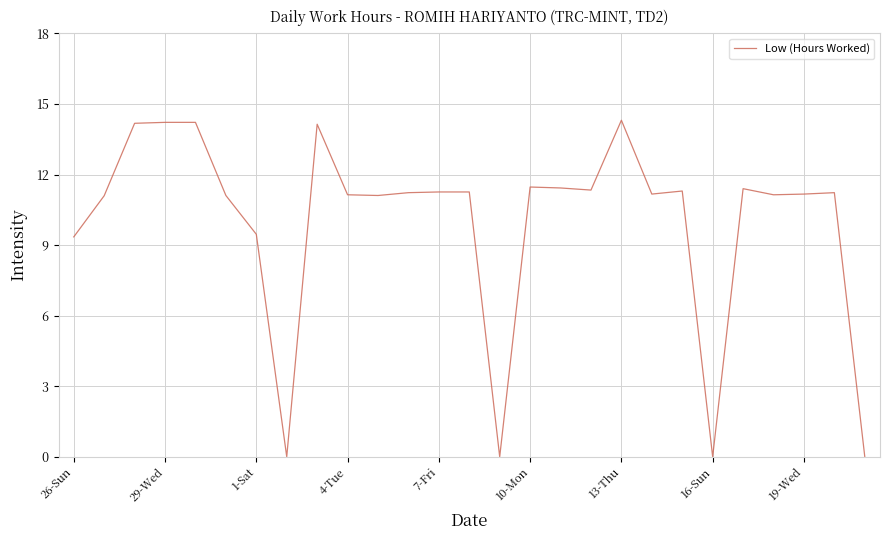

Does the chart display data point markers on the line(s)?

No